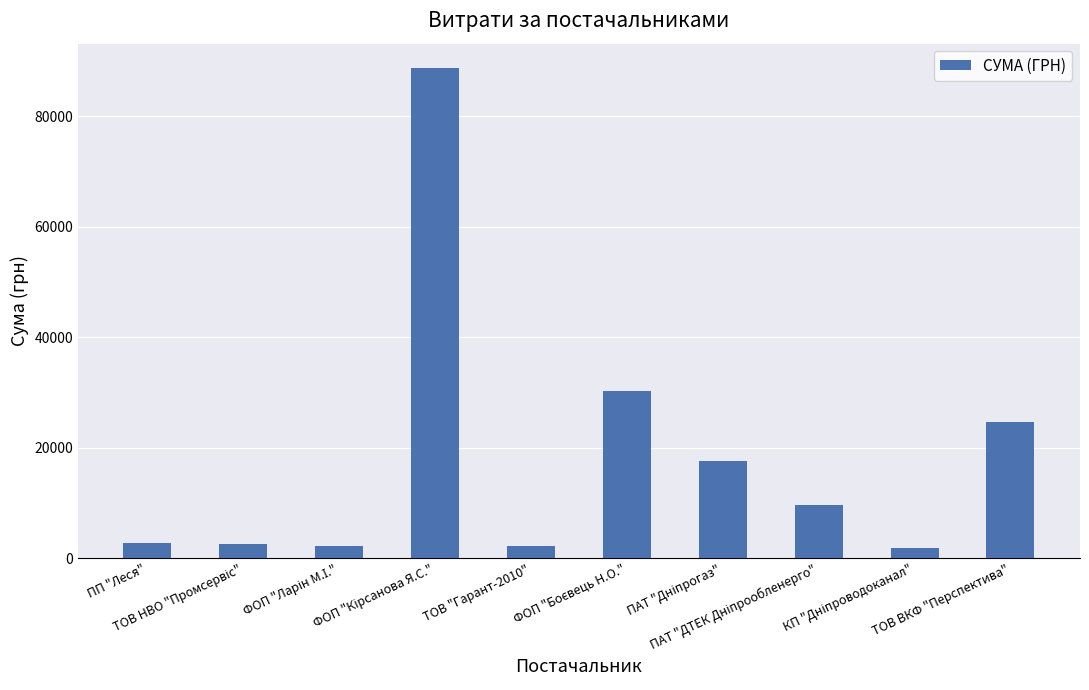

What is the value of the 7th bar from the left?

17623.1